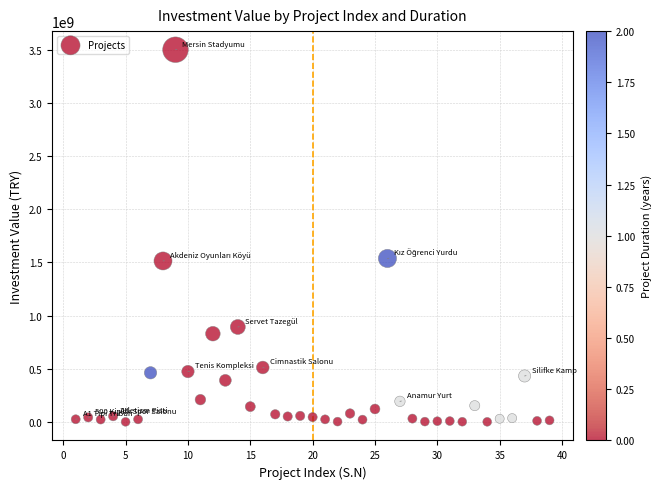

What is the range of X values (max minus min)?

38.0